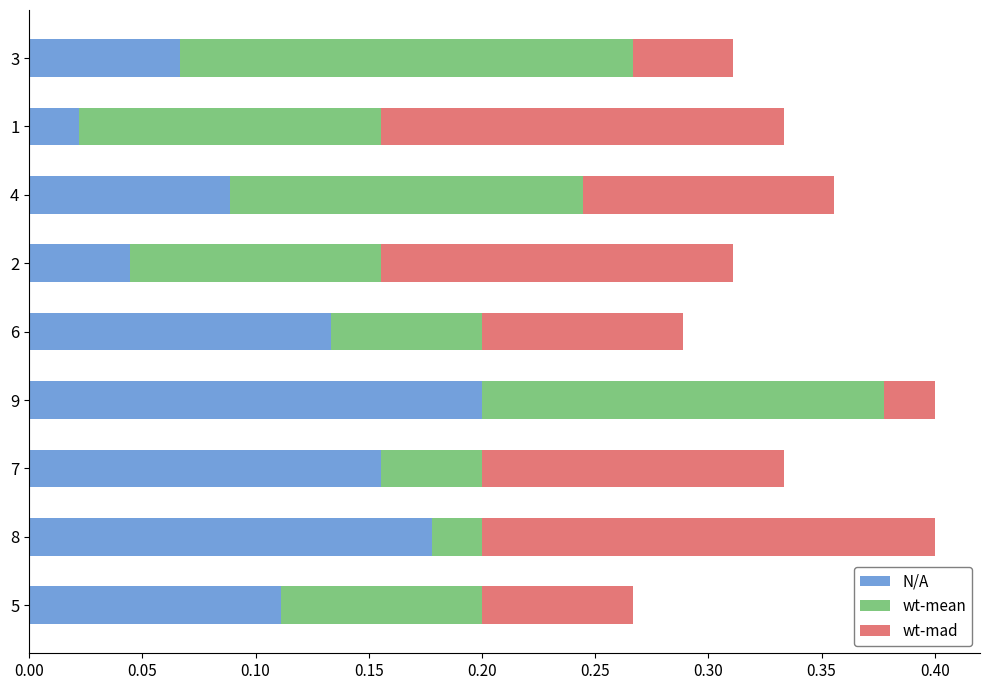

Which category has the highest value in the N/A series?

9